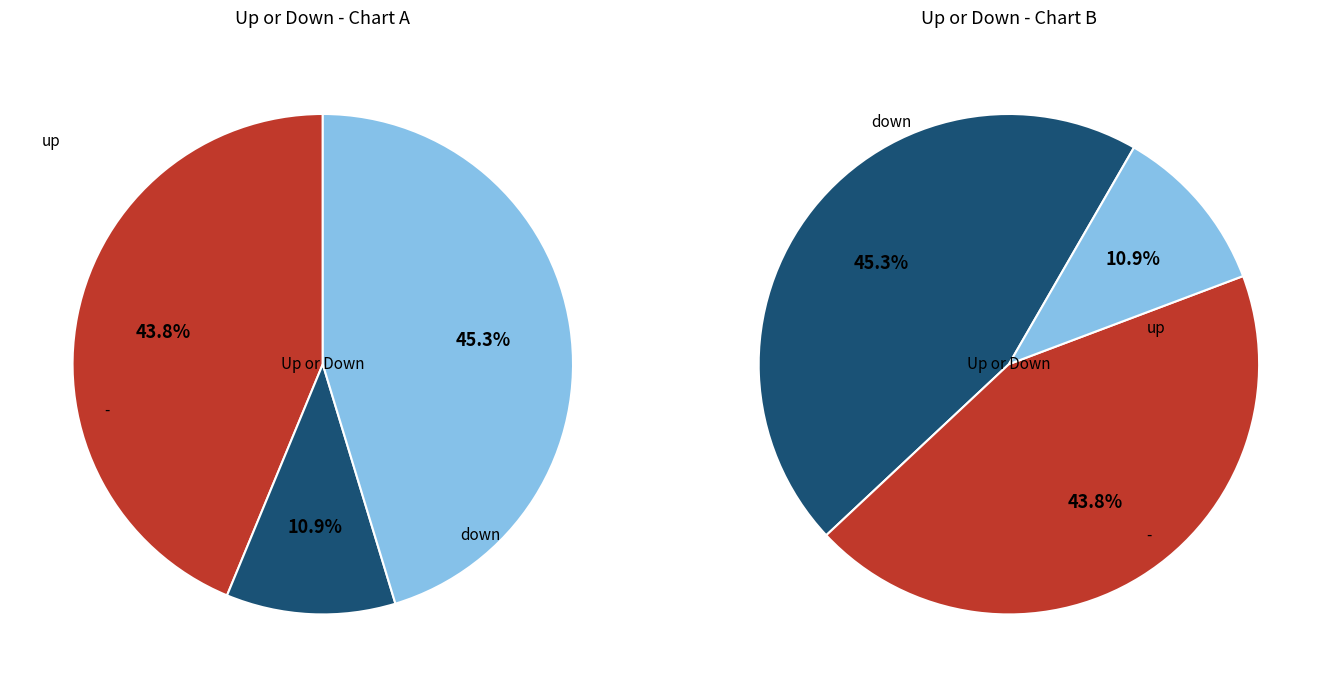

To the nearest percent, what percentage of the pie is up?

44%